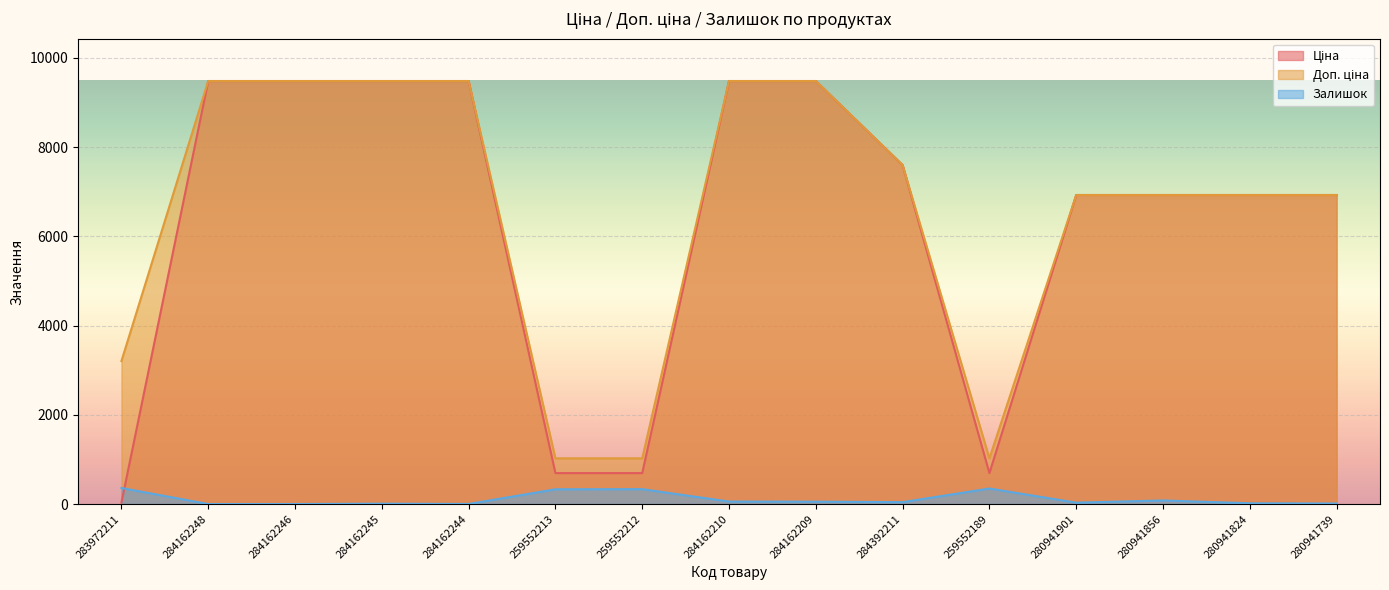

Reading right to left, what are all the values shown in this chart?

Ціна: 280941739=6925.7	280941824=6925.7	280941856=6925.7	280941901=6925.7	259552189=693.7	284392211=7596.5	284162209=9480.1	284162210=9480.1	259552212=693.7	259552213=693.7	284162244=9480.1	284162245=9480.1	284162246=9480.1	284162248=9480.1	283972211=32.0
Доп. ціна: 280941739=6925.7	280941824=6925.7	280941856=6925.7	280941901=6925.7	259552189=1024.6	284392211=7596.5	284162209=9480.1	284162210=9480.1	259552212=1024.6	259552213=1024.6	284162244=9480.1	284162245=9480.1	284162246=9480.1	284162248=9480.1	283972211=3205.0
Залишок: 280941739=12.0	280941824=17.0	280941856=81.0	280941901=31.0	259552189=348.0	284392211=43.0	284162209=53.0	284162210=56.0	259552212=334.0	259552213=331.0	284162244=2.0	284162245=8.0	284162246=0.0	284162248=0.0	283972211=360.0